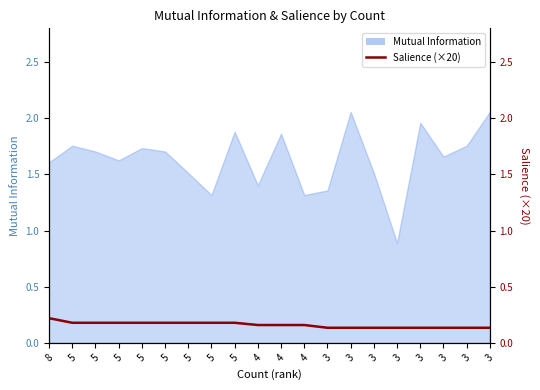

Reading right to left, what are all the values shown in this chart?

0.1	0.1	0.1	0.1	0.1	0.1	0.1	0.1	0.2	0.2	0.2	0.2	0.2	0.2	0.2	0.2	0.2	0.2	0.2	0.2